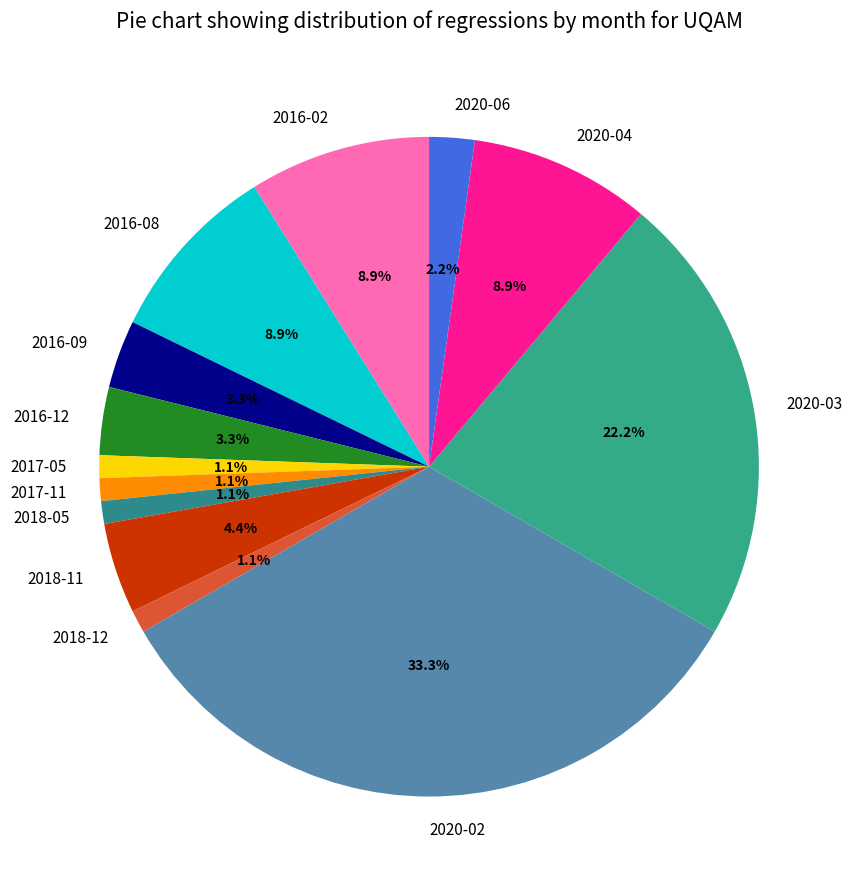

Which slice is the largest?

2020-02